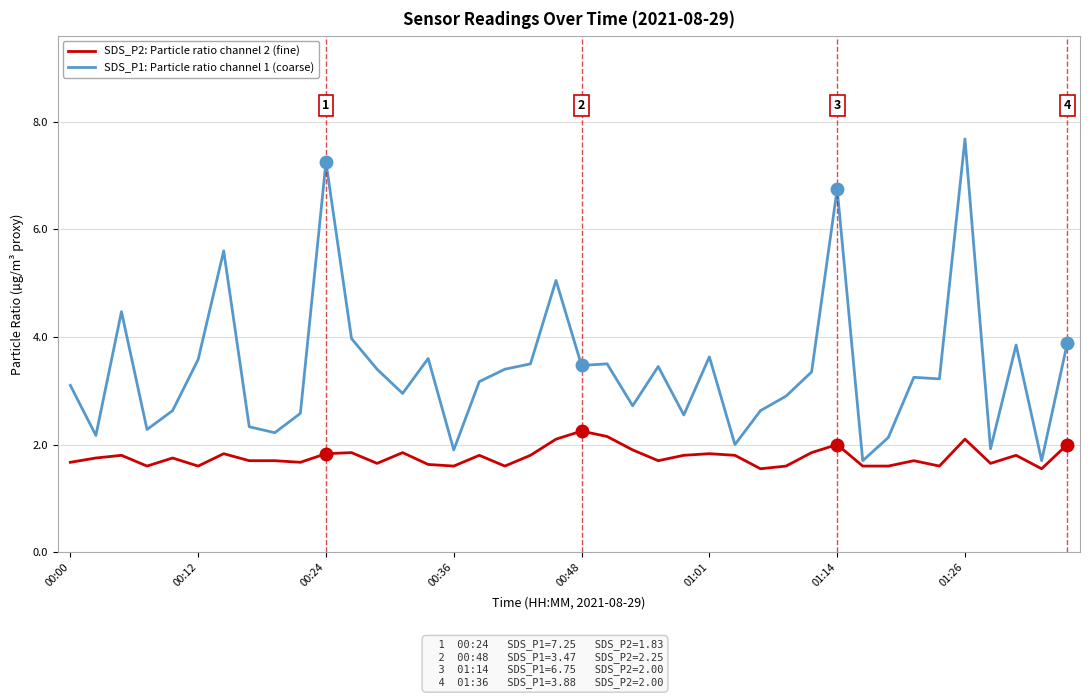

True or false: SDS_P2: Particle ratio channel 2 (fine) and SDS_P1: Particle ratio channel 1 (coarse) cross at least once.

False